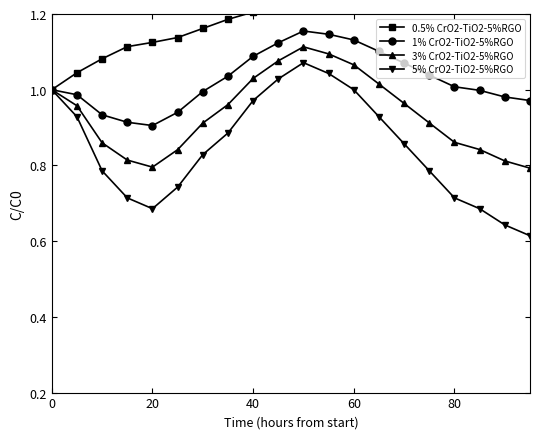

True or false: 1% CrO2-TiO2-5%RGO has more than 0 interior local peaks.

True